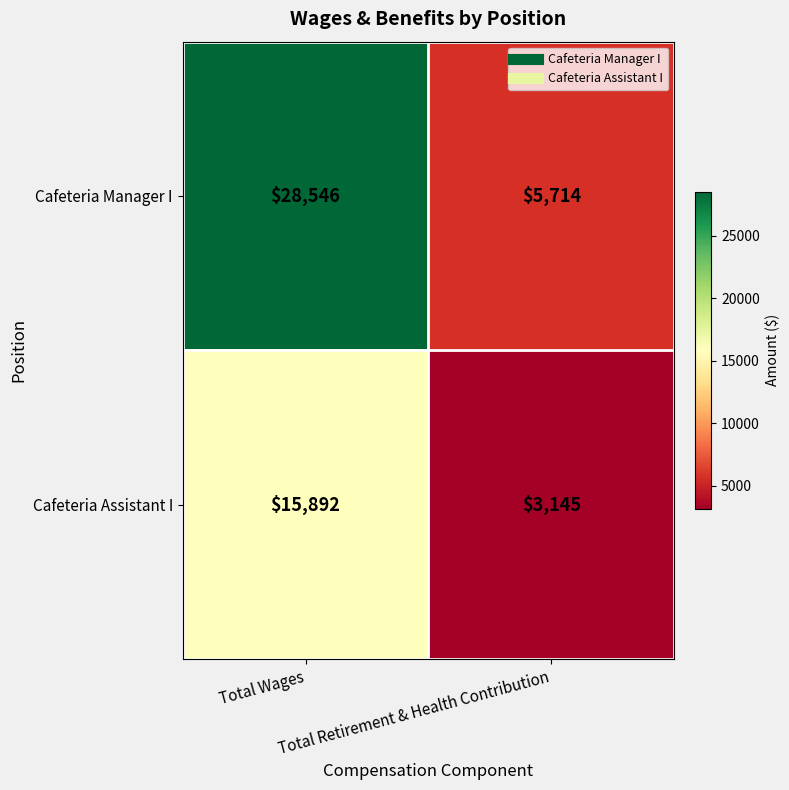

What is the minimum value for Cafeteria Assistant I?

3145